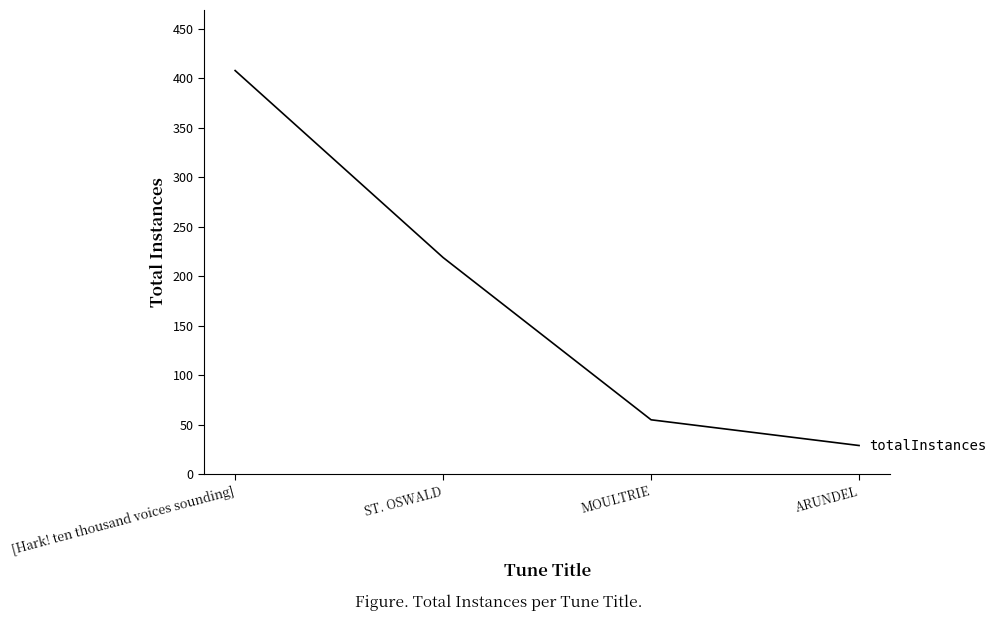

Which has a higher value, ARUNDEL or ST. OSWALD?

ST. OSWALD